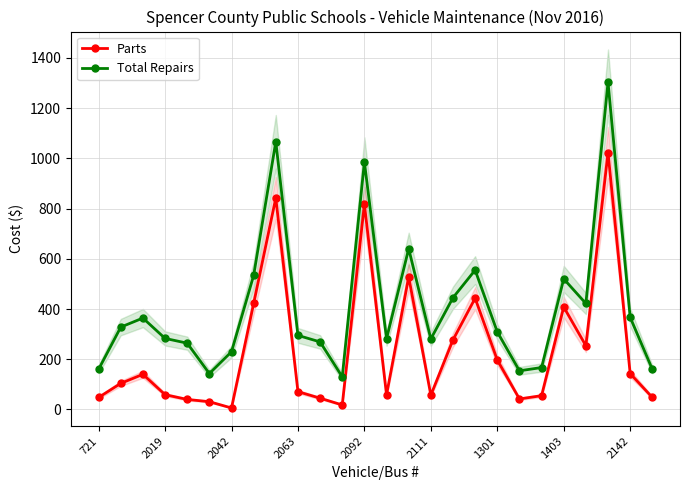

Which series has the widest spread of values?

Total Repairs